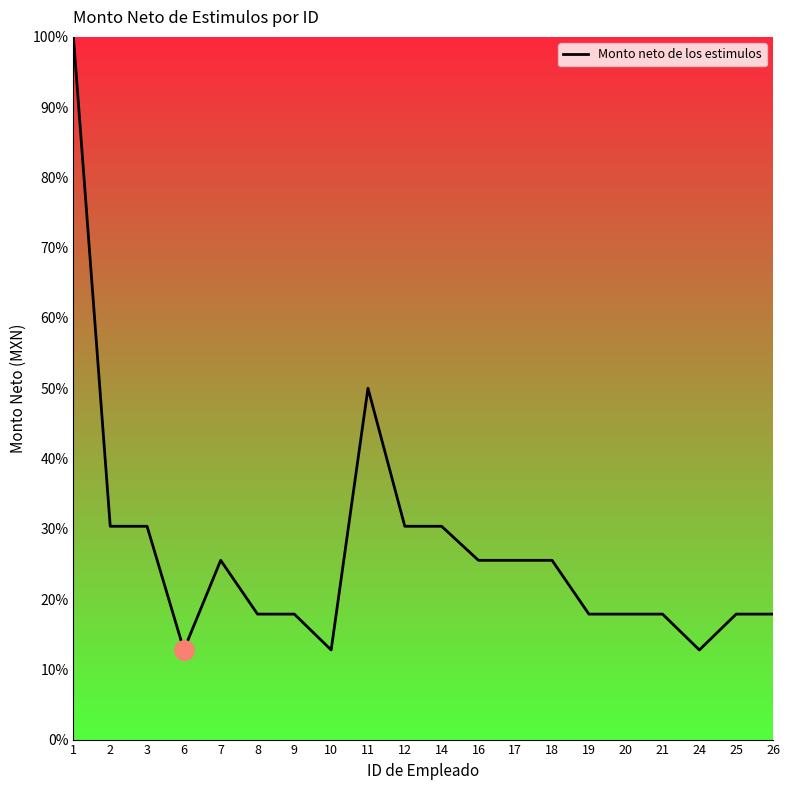

Between 24 and 21, which is larger?

21